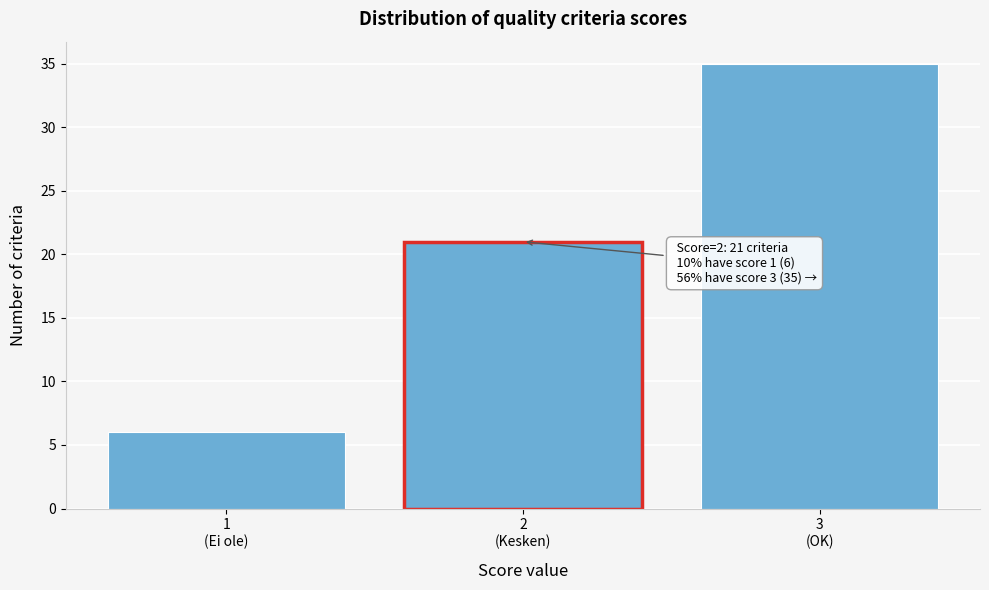

Reading left to right, extract all data points from this chart.

6	21	35